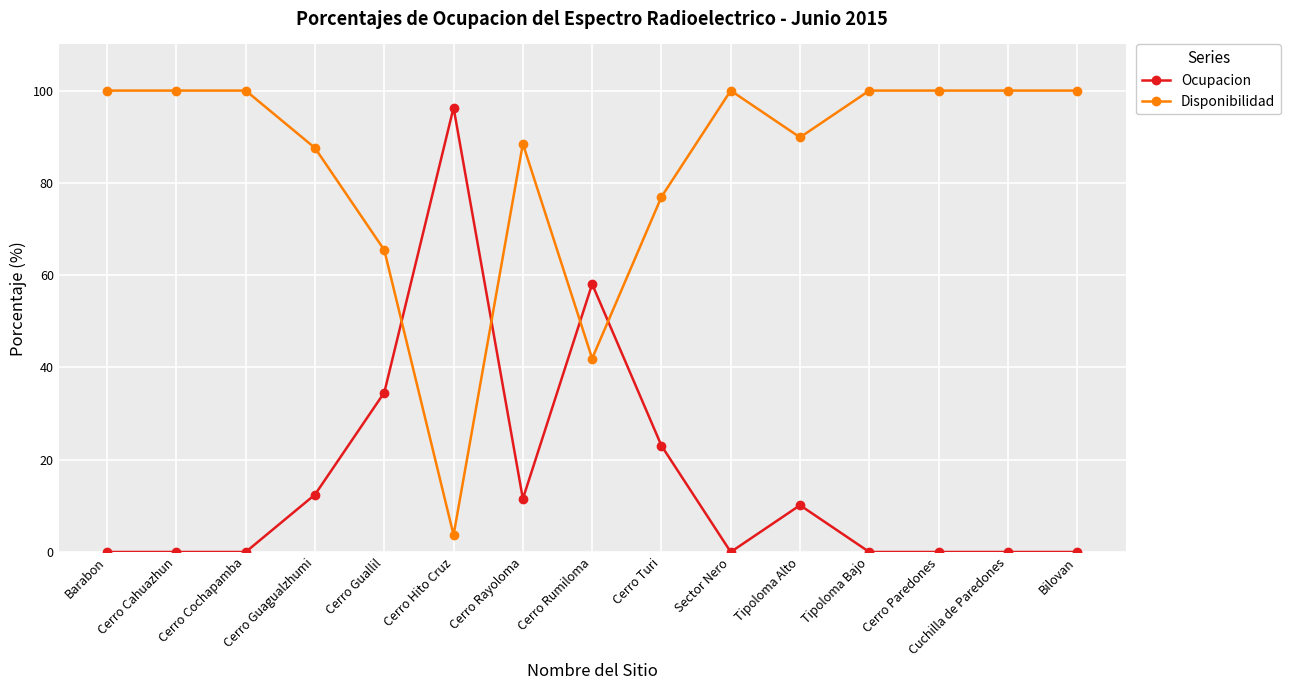

Reading right to left, what are all the values shown in this chart?

Ocupacion: 0.0	0.0	0.0	0.0	10.1	0.0	23.0	58.1	11.5	96.3	34.6	12.4	0.0	0.0	0.0
Disponibilidad: 100.0	100.0	100.0	100.0	89.9	100.0	77.0	41.9	88.5	3.7	65.4	87.6	100.0	100.0	100.0